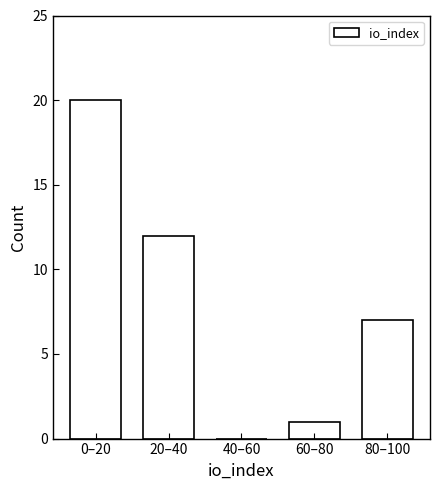

Reading right to left, what are all the values shown in this chart?

80–100=7	60–80=1	40–60=0	20–40=12	0–20=20